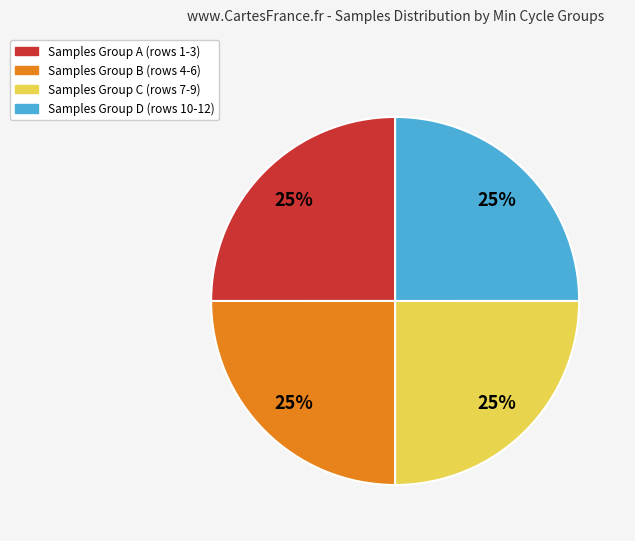

Does any single category account for the majority?

No